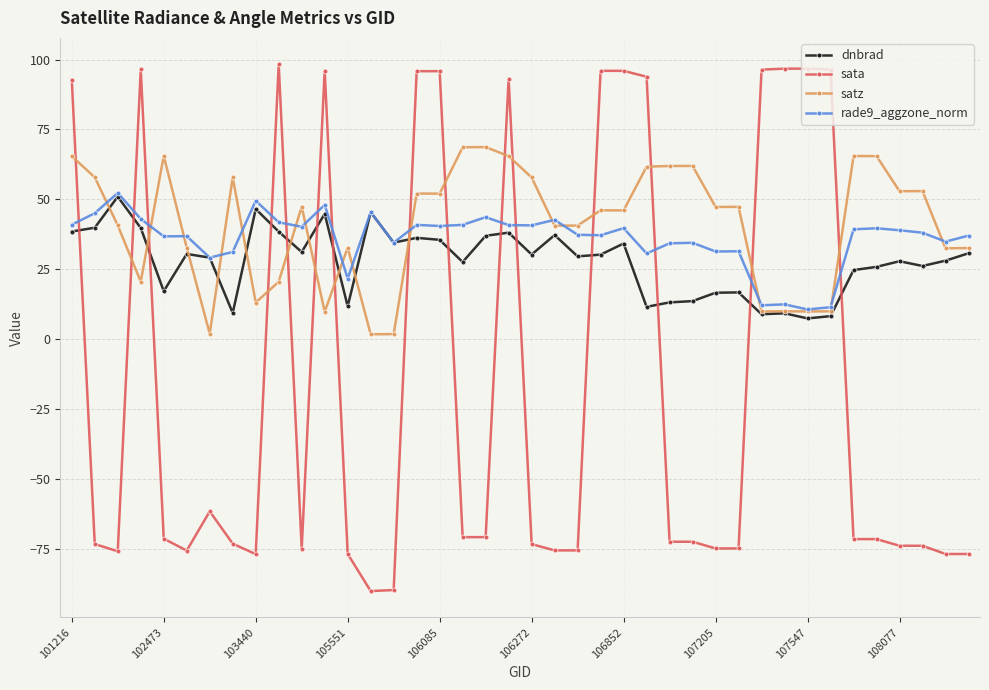

What is the value of the satz point at the 21st from the left?

57.8